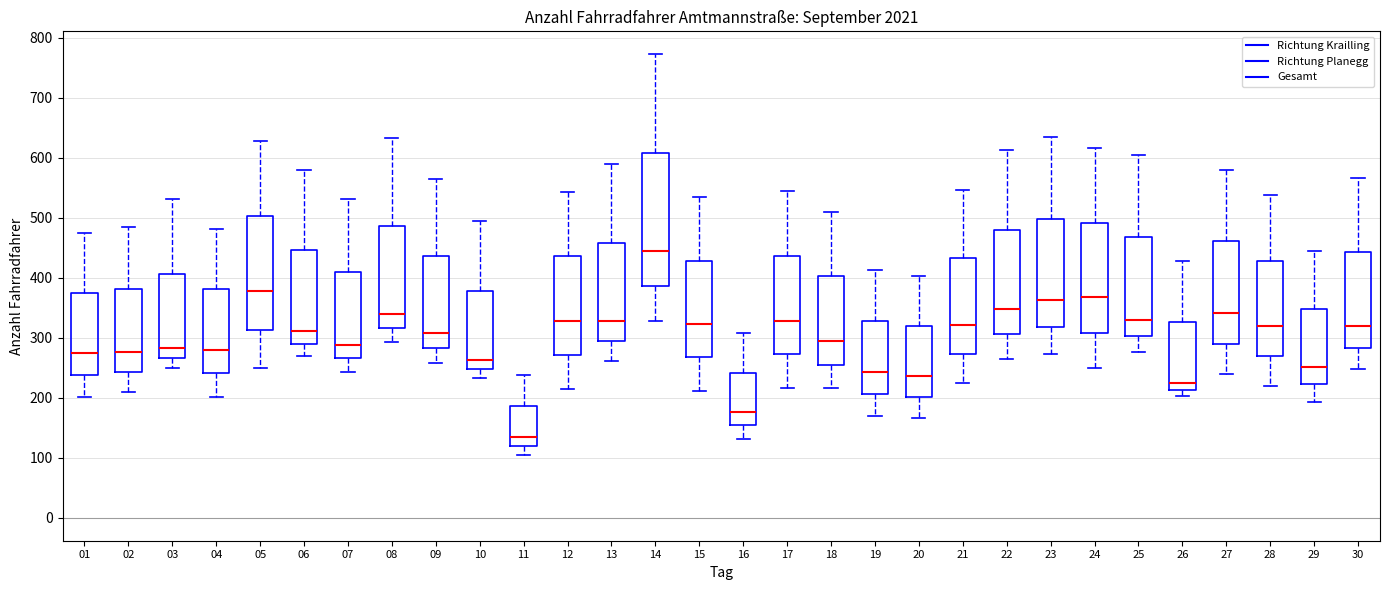

Where does the upper whisker of the box at x = 28 end on the y-axis? The values are not printed on the chart, so give them approximately, as read against the axis.

540